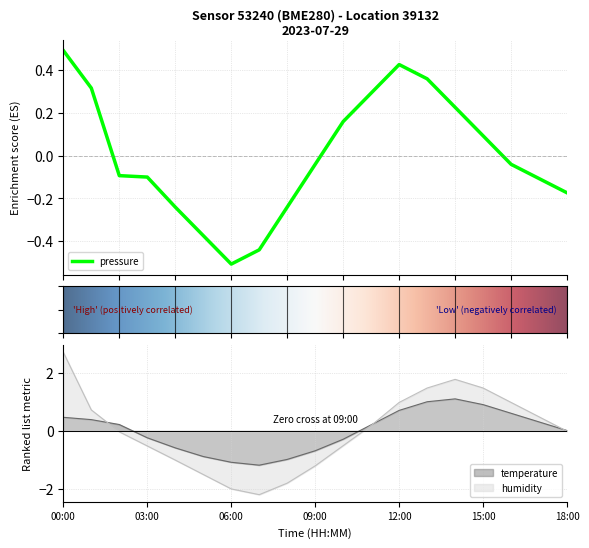

What are all the series names shown in the legend?

pressure, temperature, humidity